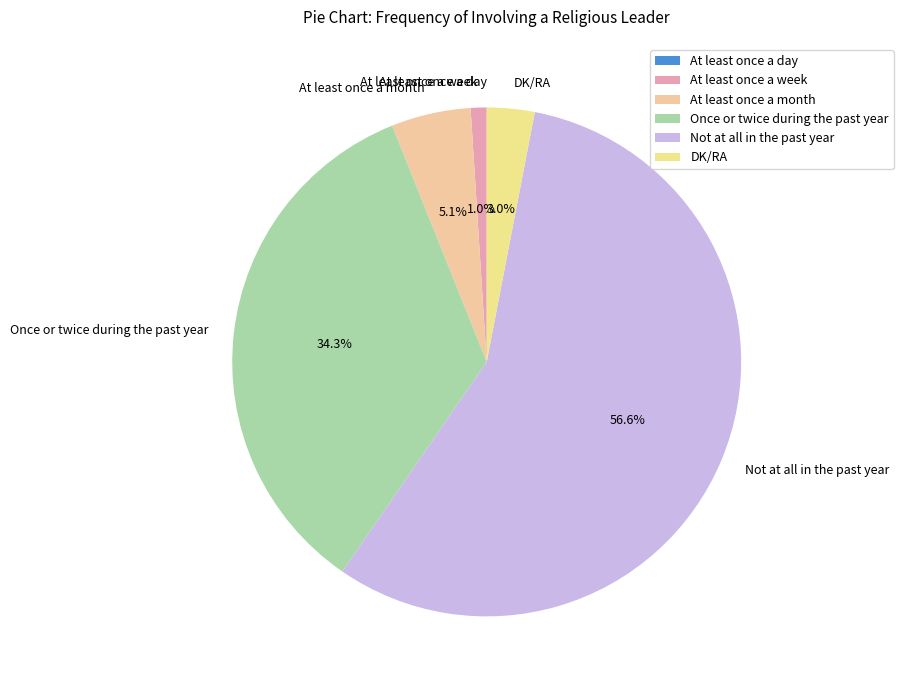

What portion of the pie excludes Once or twice during the past year?

65.7%